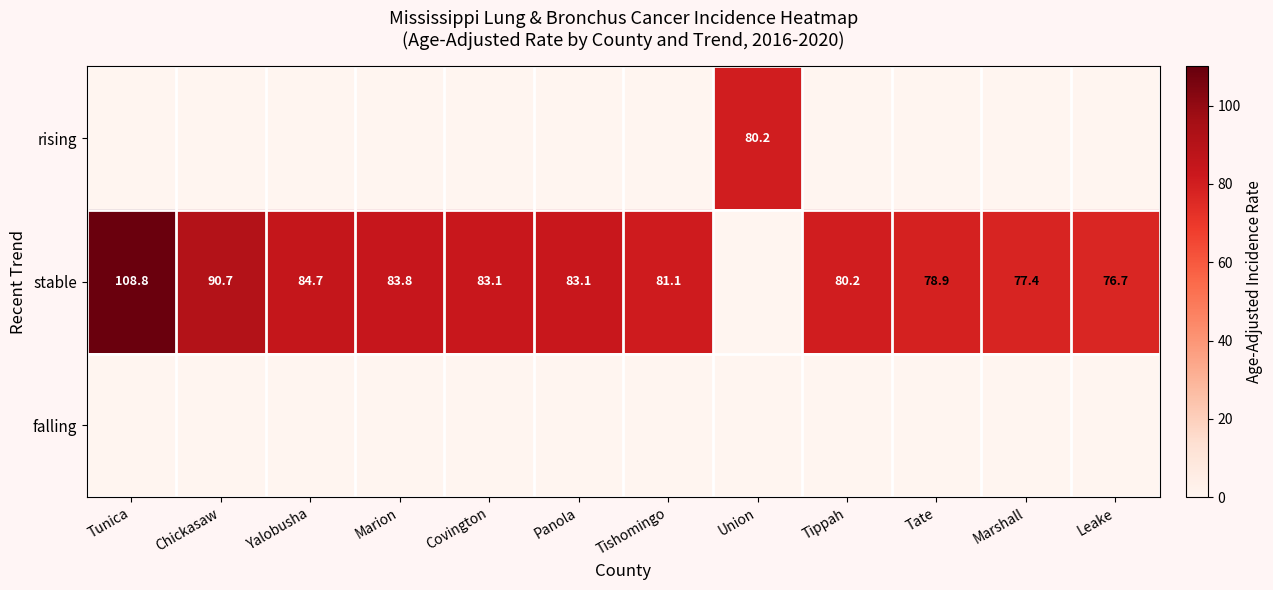

Is it true that stable equals 83.1 at Panola?

True